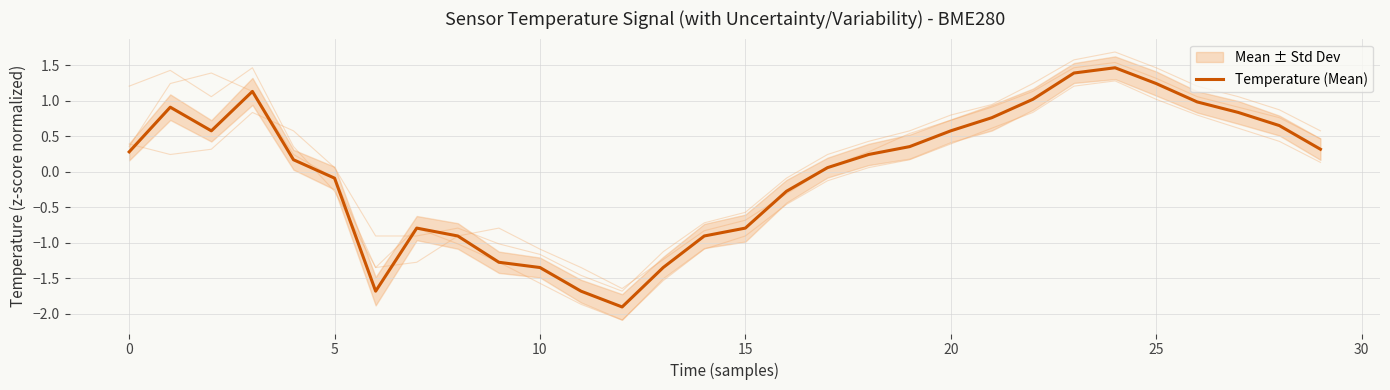

Which label corresponds to the largest value in the chart?

24